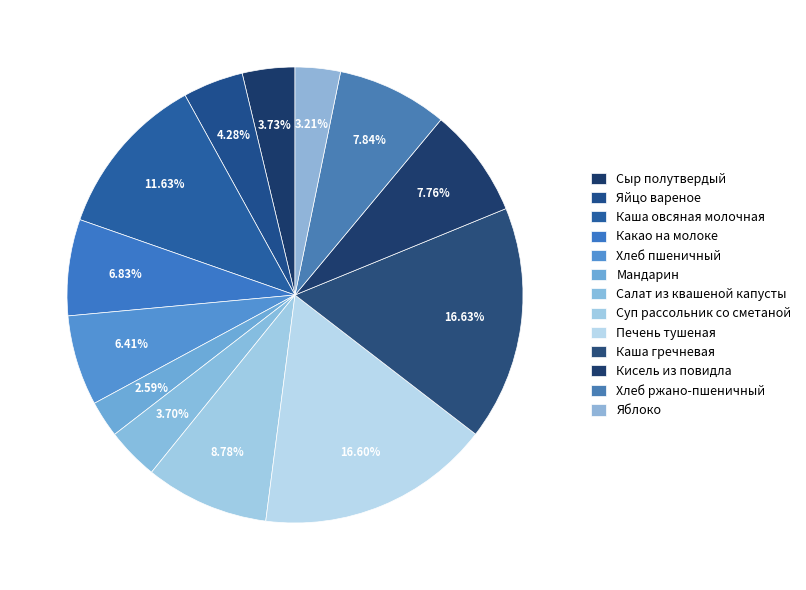

Count the number of slices in the pie.

13